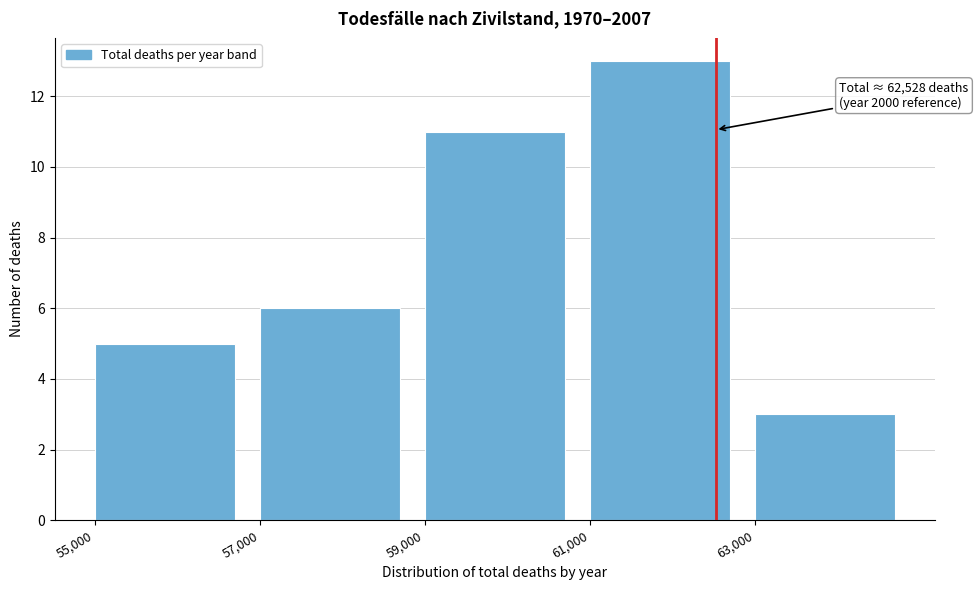

Which range on the x-axis has the tallest bar?

61000 to 63000